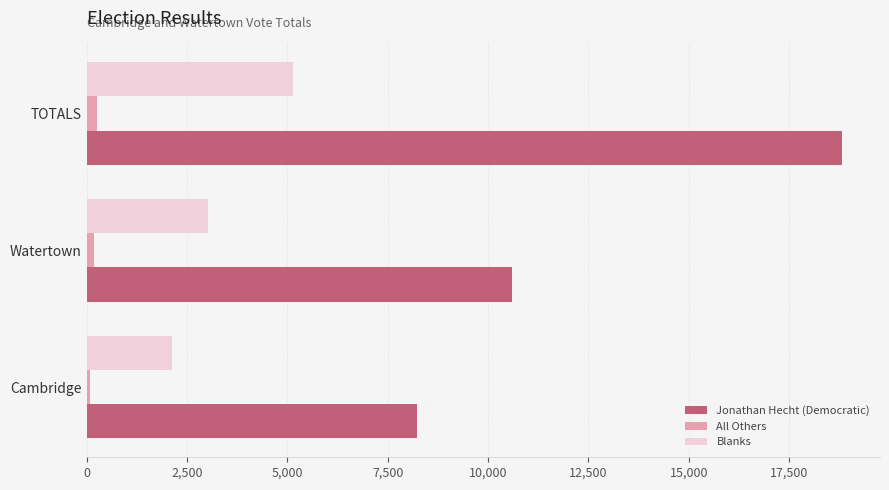

At how many categories does at least one series exceed 6204?

3